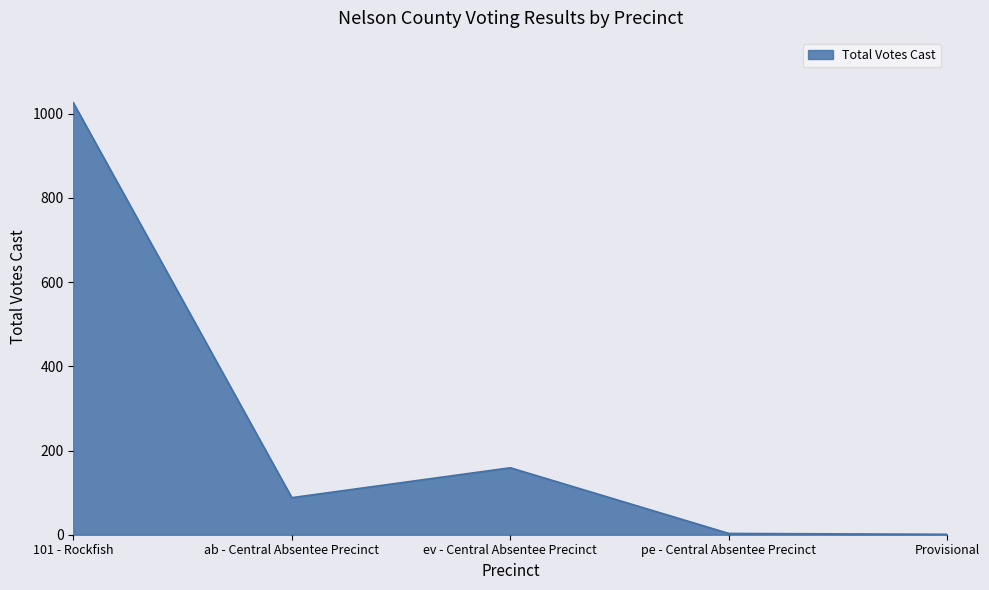

The chart shows a value of 1 at Provisional. True or false?

True